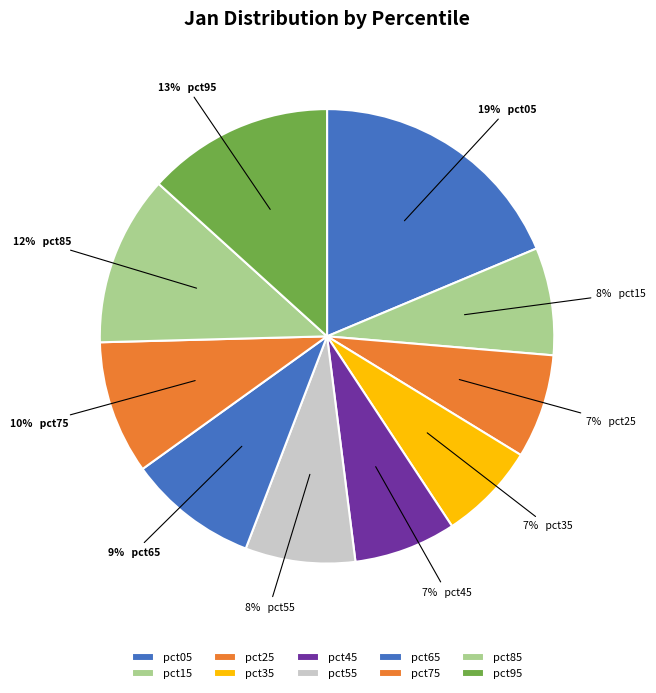

True or false: pct85 accounts for 12% of the total.

True